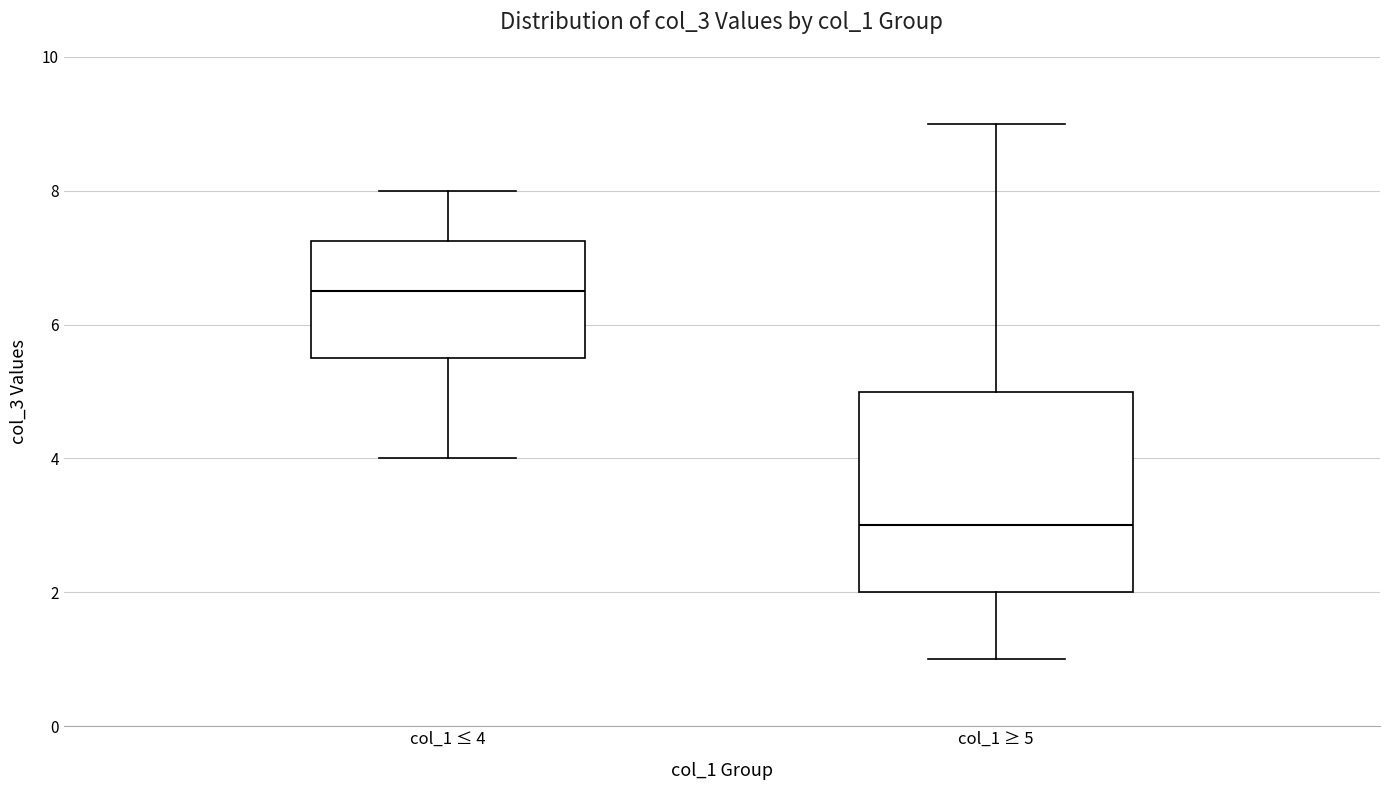

Reading left to right, read every box against the y-axis: the position of its median line, the range the box covers, and the ends of its whiskers. The values are not printed on the chart, so give them approximately, as read against the axis.

col_1 ≤ 4: median 6.6, box 5.6 to 7.2, whiskers 4.0 to 8.0
col_1 ≥ 5: median 3.0, box 2.0 to 5.0, whiskers 1.0 to 9.0